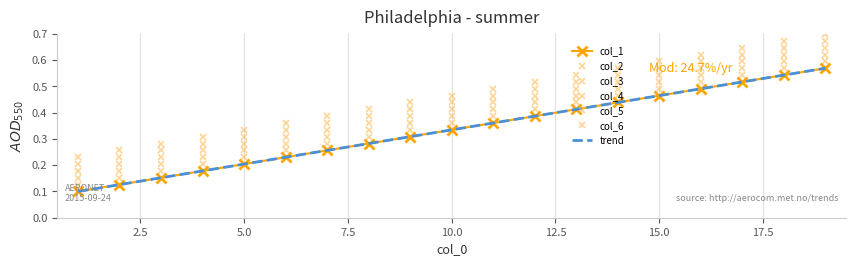

True or false: col_5 and col_2 cross at least once.

False